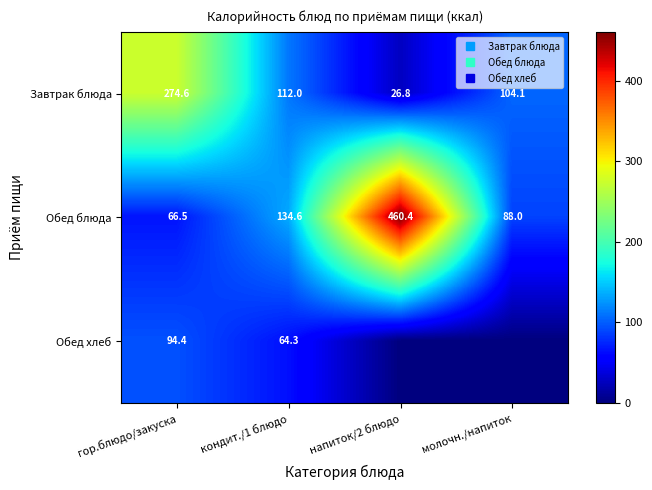

Which series changed the most between кондит./1 блюдо and напиток/2 блюдо?

Обед блюда